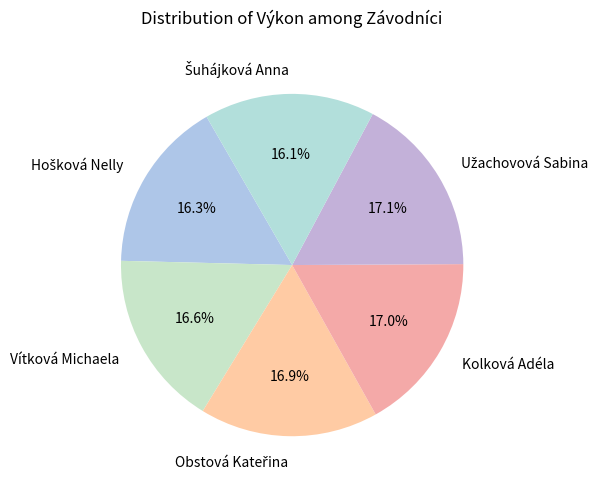

How many segments does this pie chart have?

6